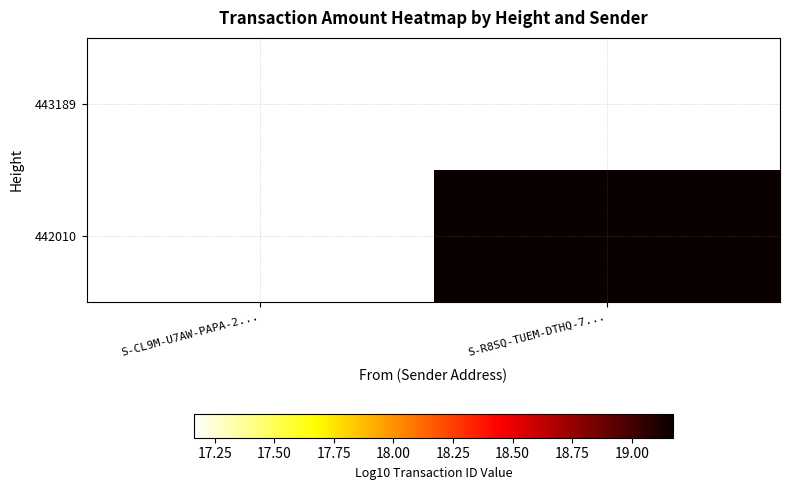

What is the highest value of the 443189 series?

17.2